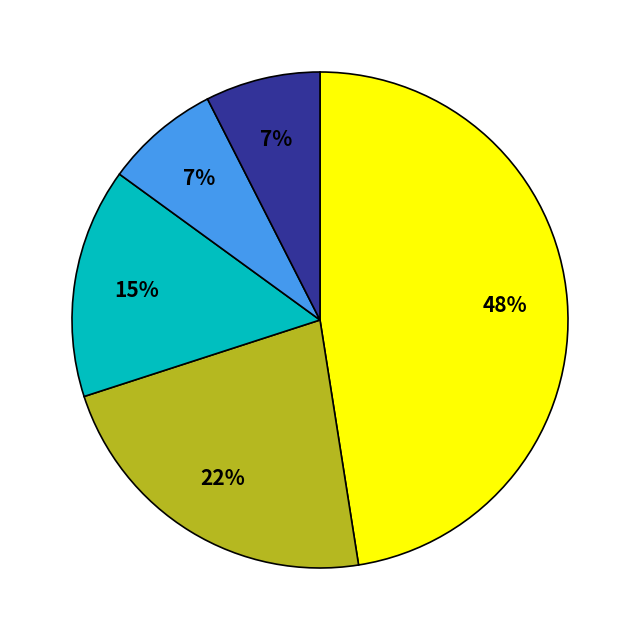

Count the number of slices in the pie.

5